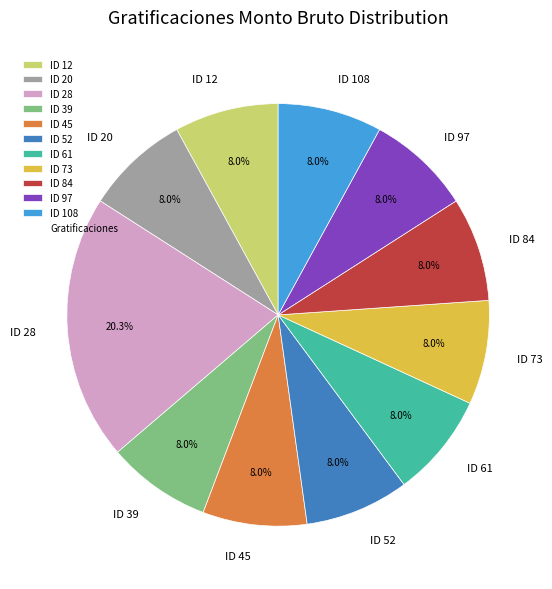

Which category has the biggest portion of the pie?

ID 28